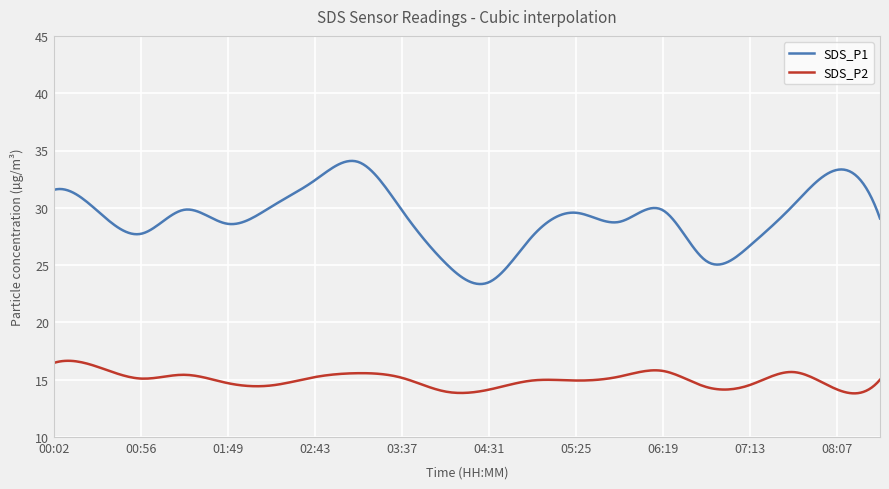

What is the greatest value displayed?

34.1